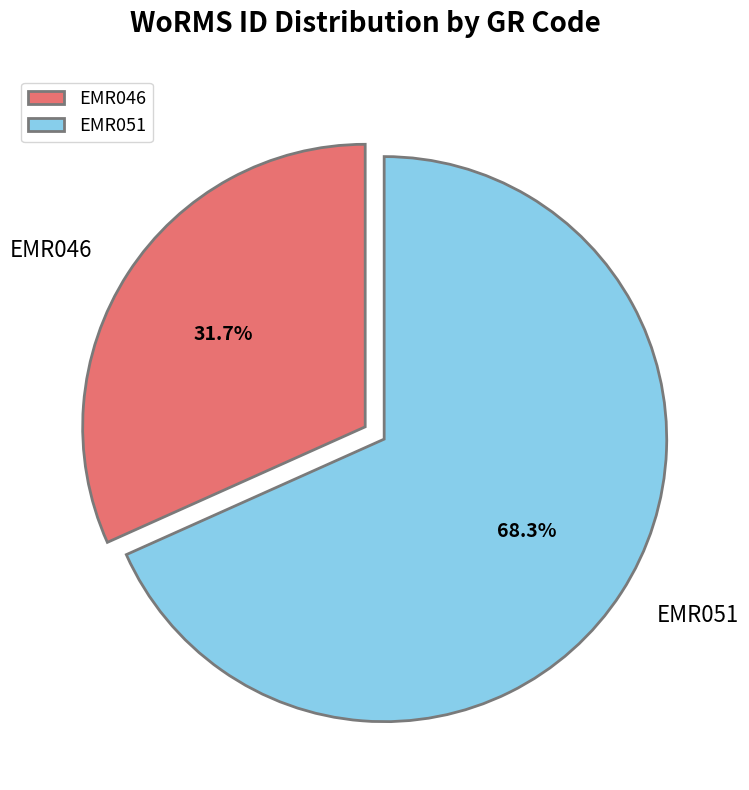

True or false: EMR051 accounts for 77% of the total.

False